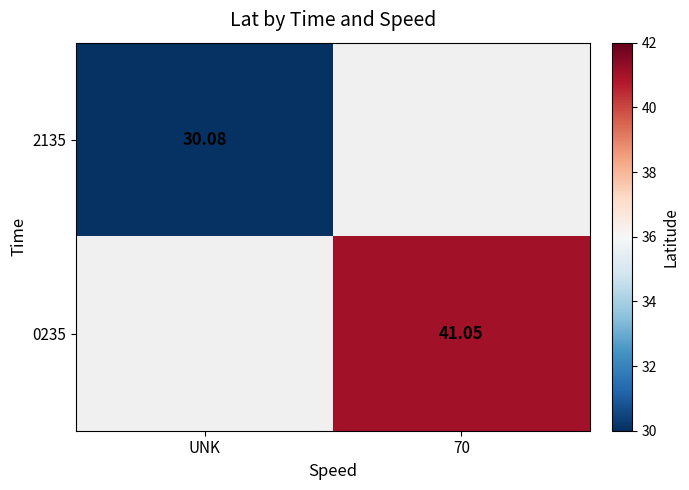

How many data points does each series have?

2